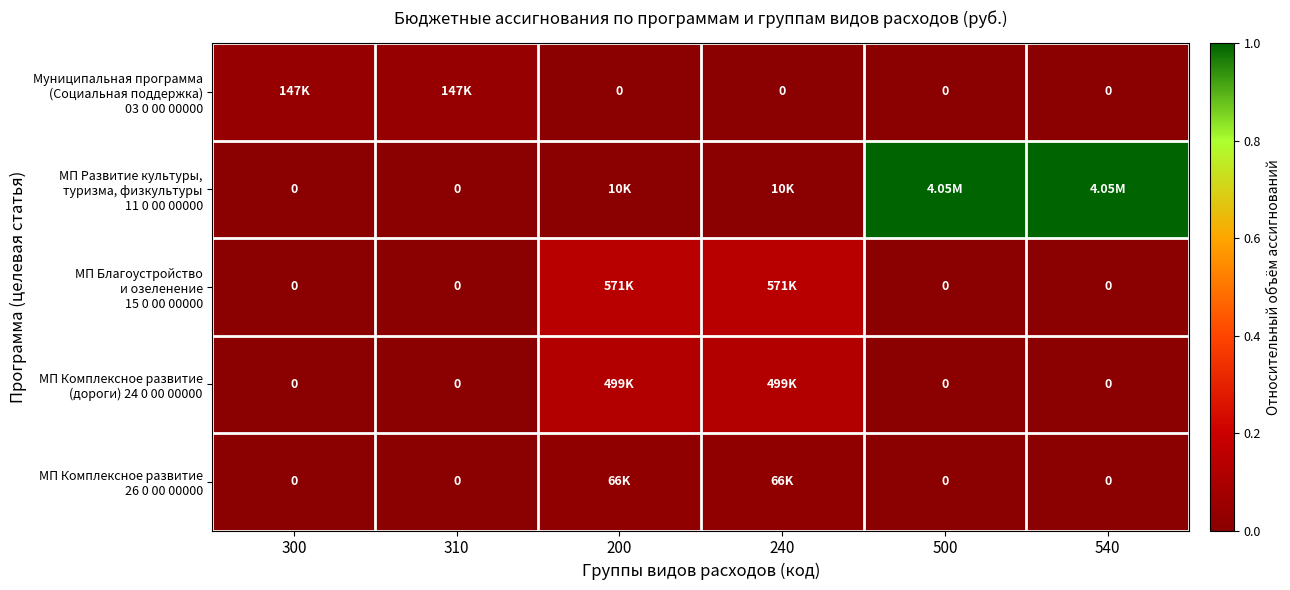

Between 240 and 540, which series saw the biggest shift?

МП Развитие культуры, туризма, физкультуры 11 0 00 00000